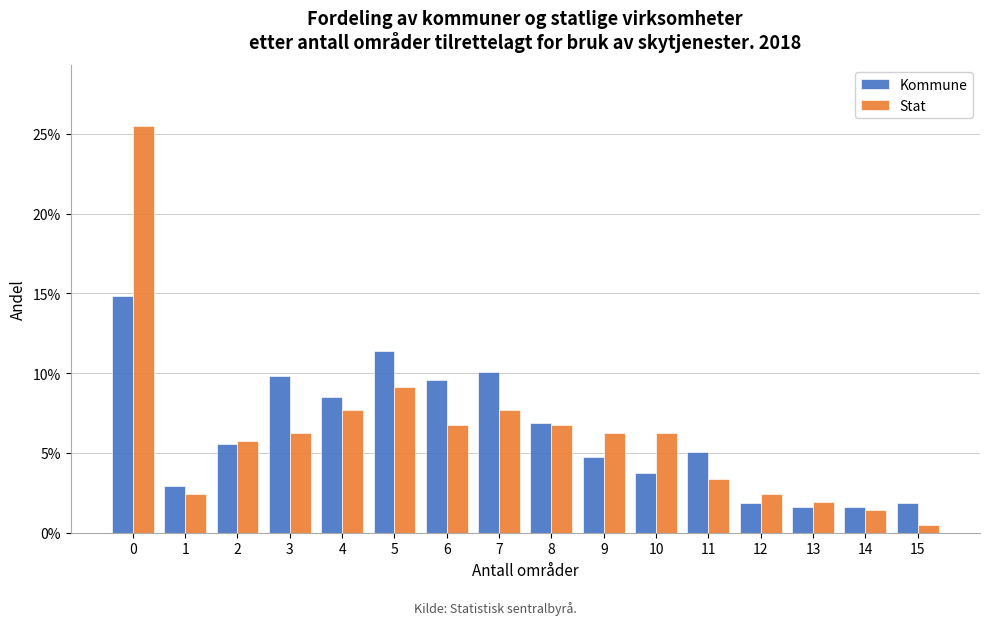

Are the bars horizontal?

No